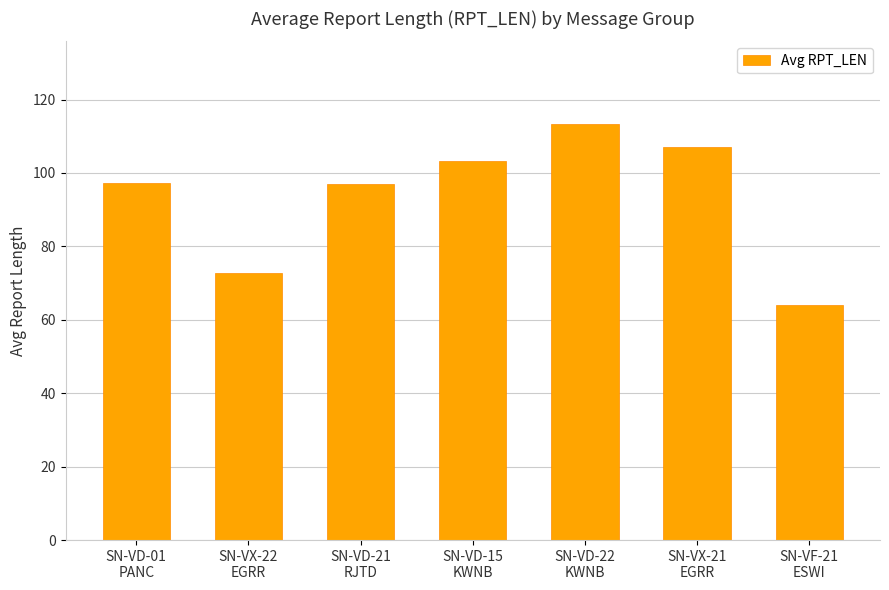

What is the value of the 2nd bar from the left?

72.7